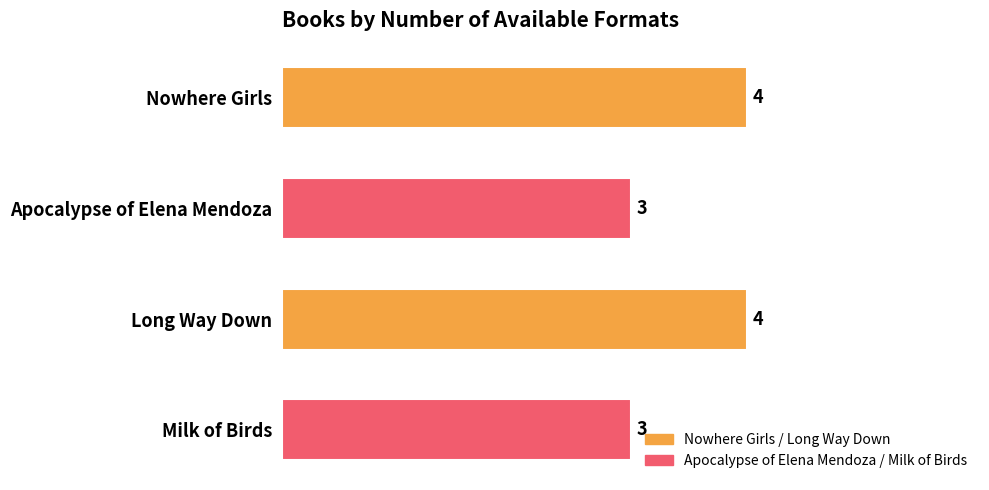

Reading top to bottom, extract all data points from this chart.

4	3	4	3